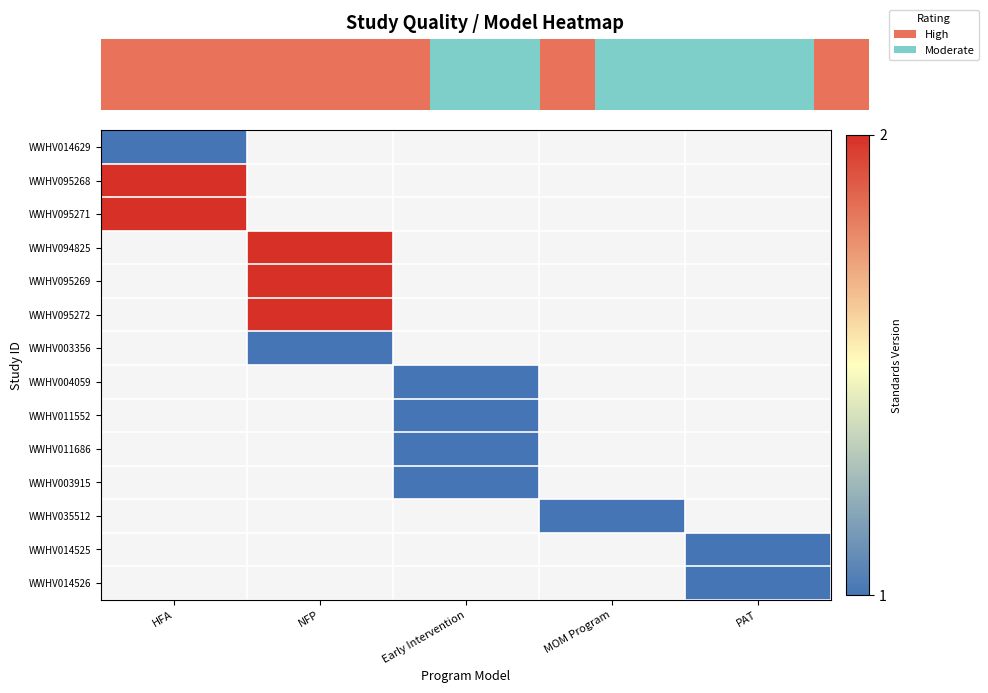

Between MOM Program and PAT, which is larger?

PAT